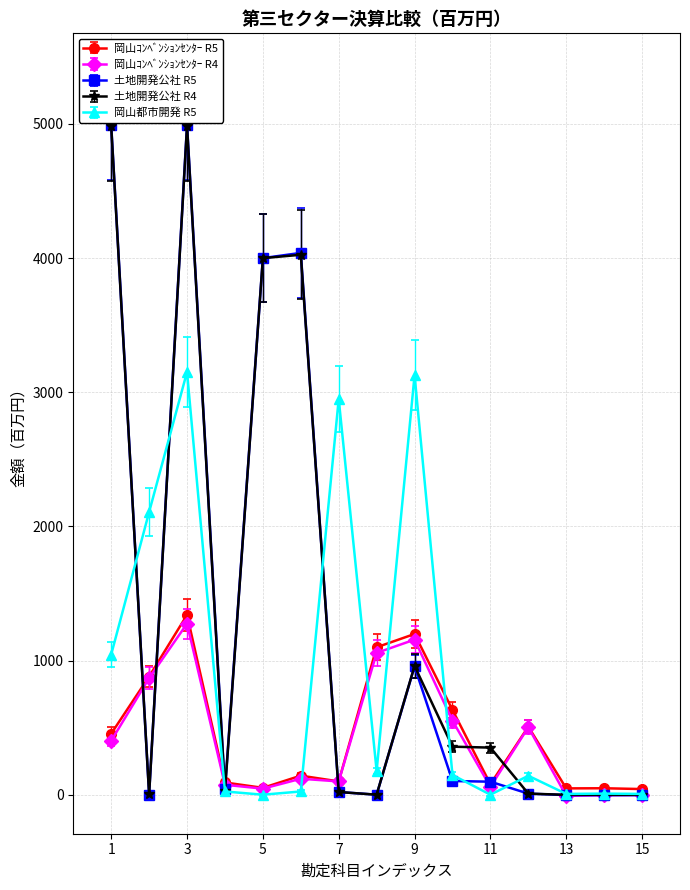

True or false: 岡山都市開発 R5 has more than 1 interior local peaks.

True